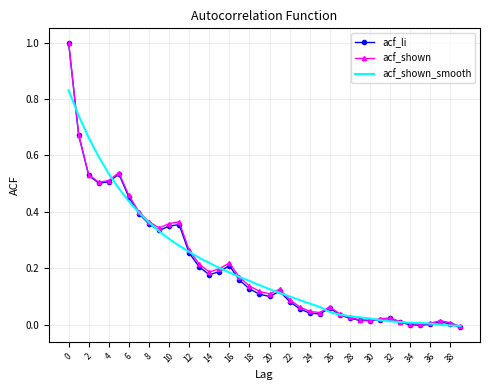

What is the maximum value shown in the chart?

1.0